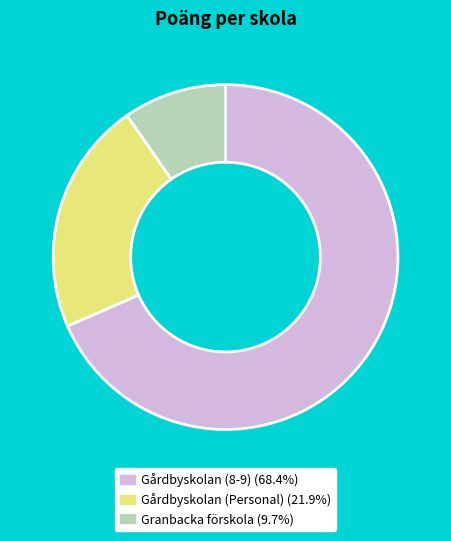

Approximately how many times larger is the value at Gårdbyskolan (Personal) compared to Gårdbyskolan (8-9)?

0.3